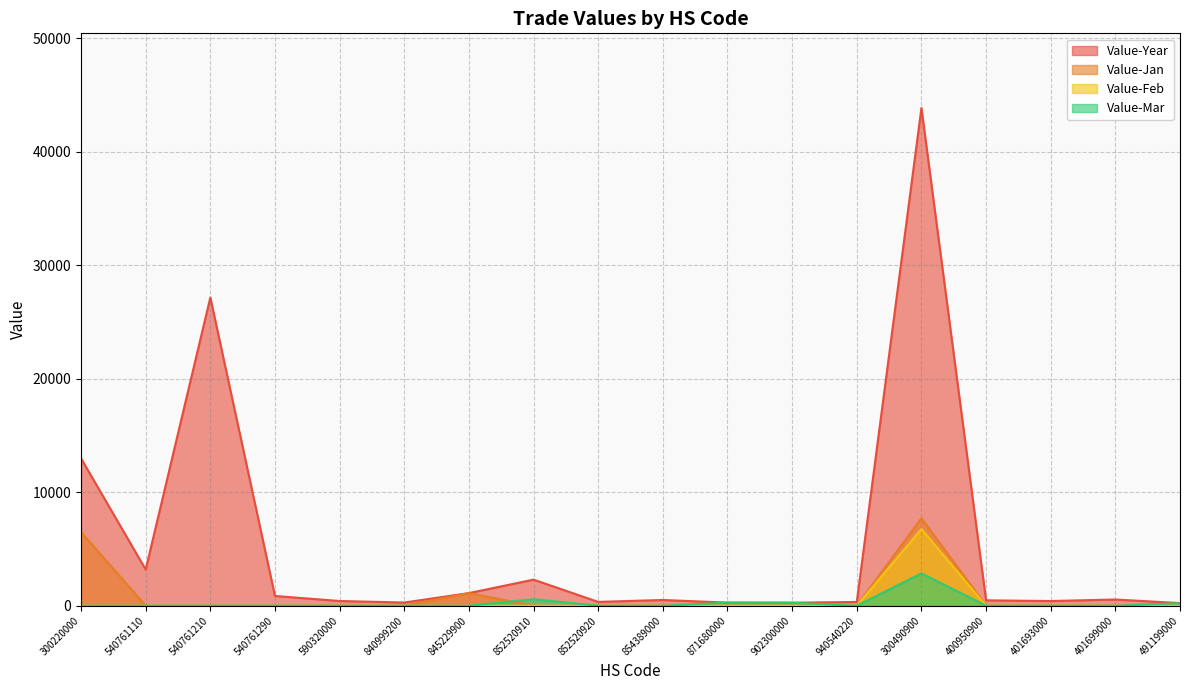

What is the label of the 7th point from the right?

902300000